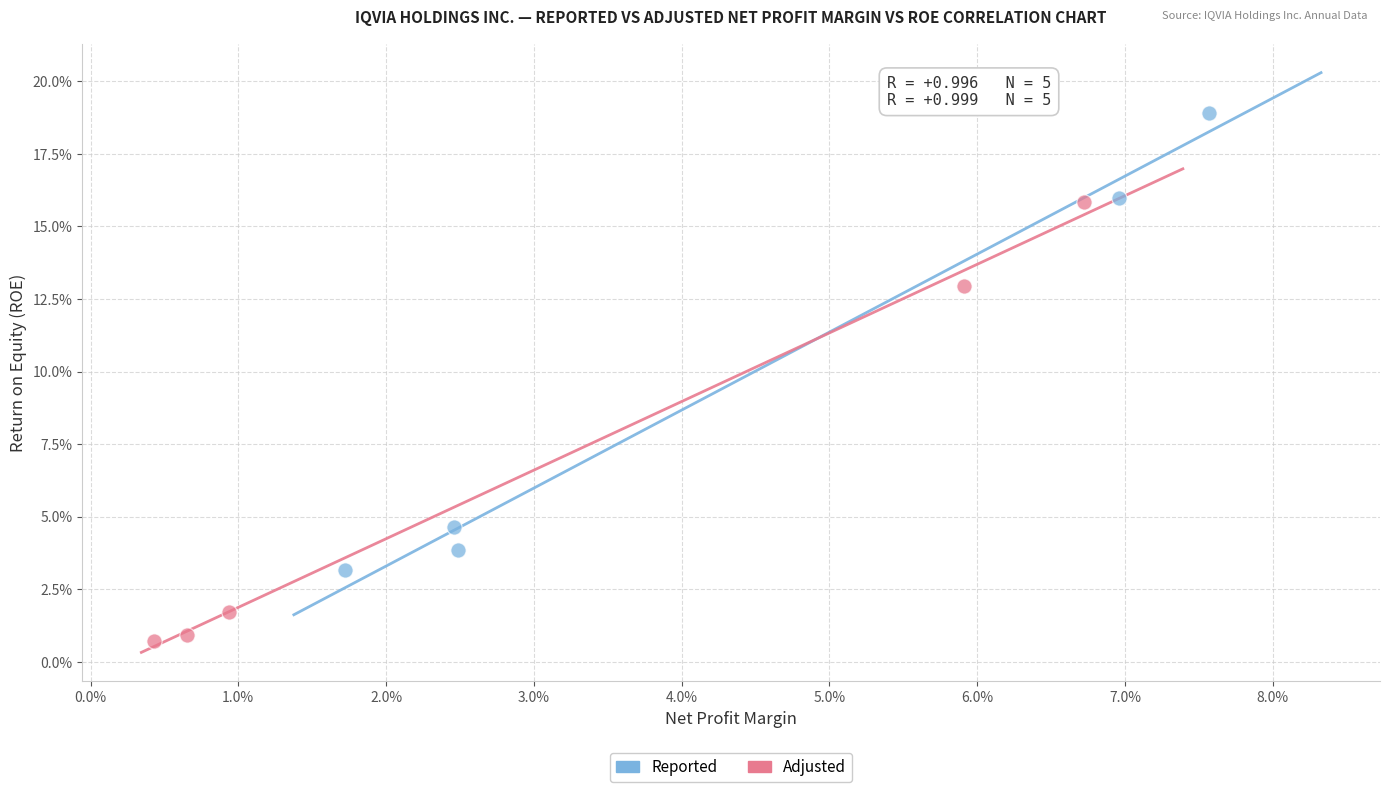

Which series has the largest Y range (max minus min)?

Reported